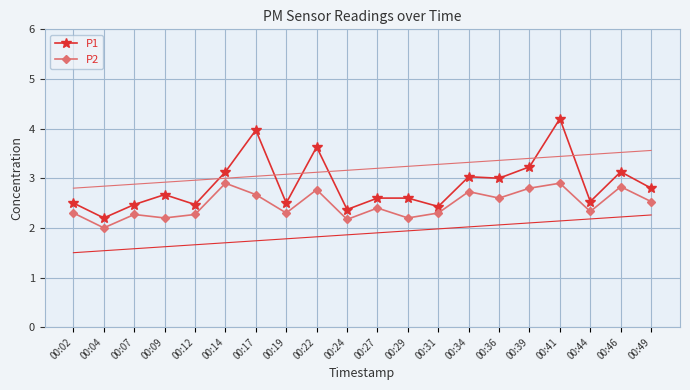

What are all the series names shown in the legend?

P1, P2